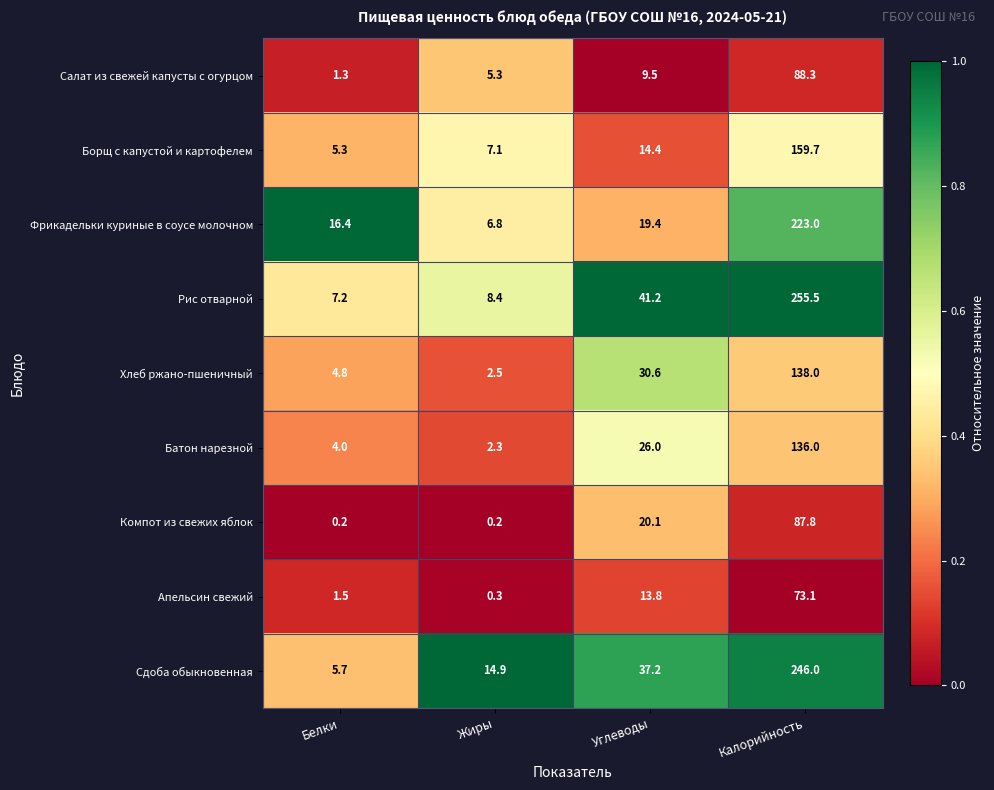

What is the difference between the highest and lowest values at Углеводы?

31.7